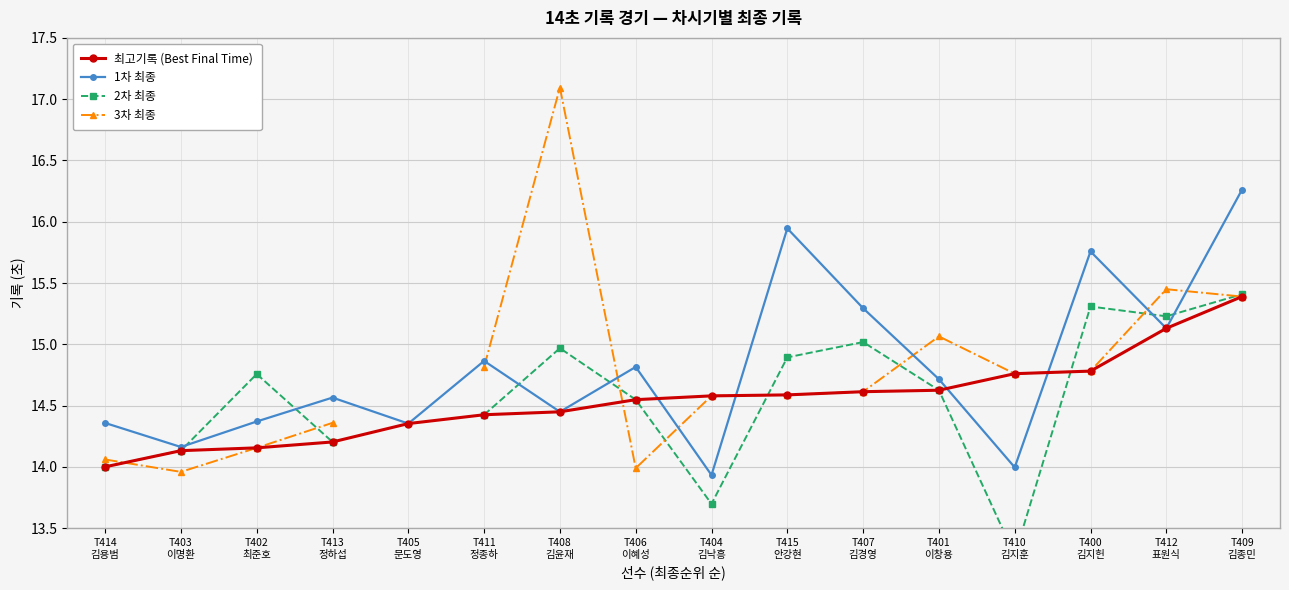

True or false: 1차 최종 has more than 0 interior local peaks.

True